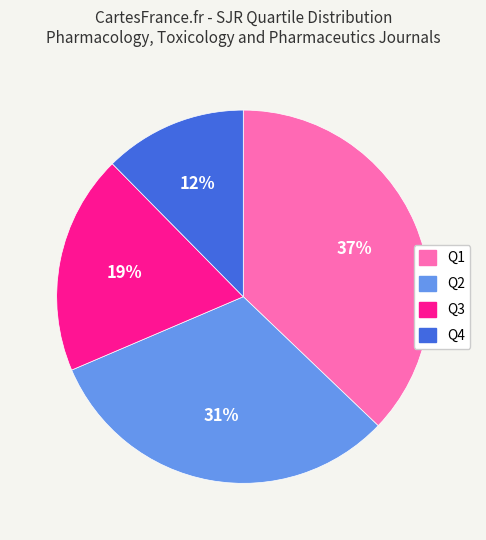

Is Q3 the majority of the pie?

No